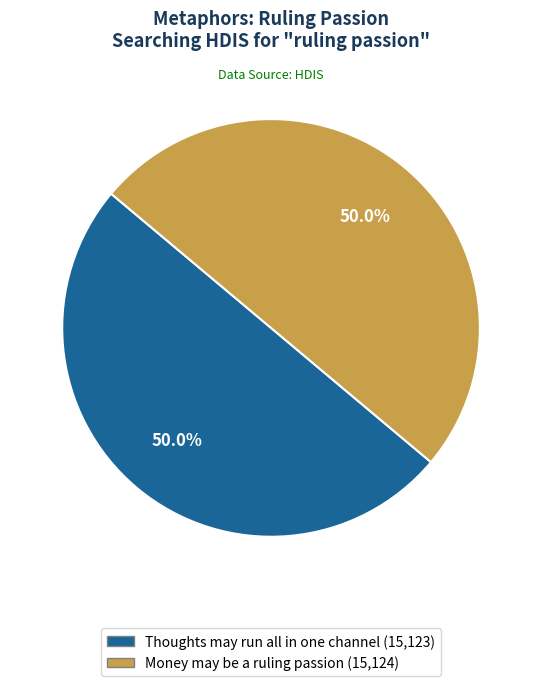

What is the ratio of the value at Money may be a ruling passion to the value at Thoughts may run all in one channel?

1.0